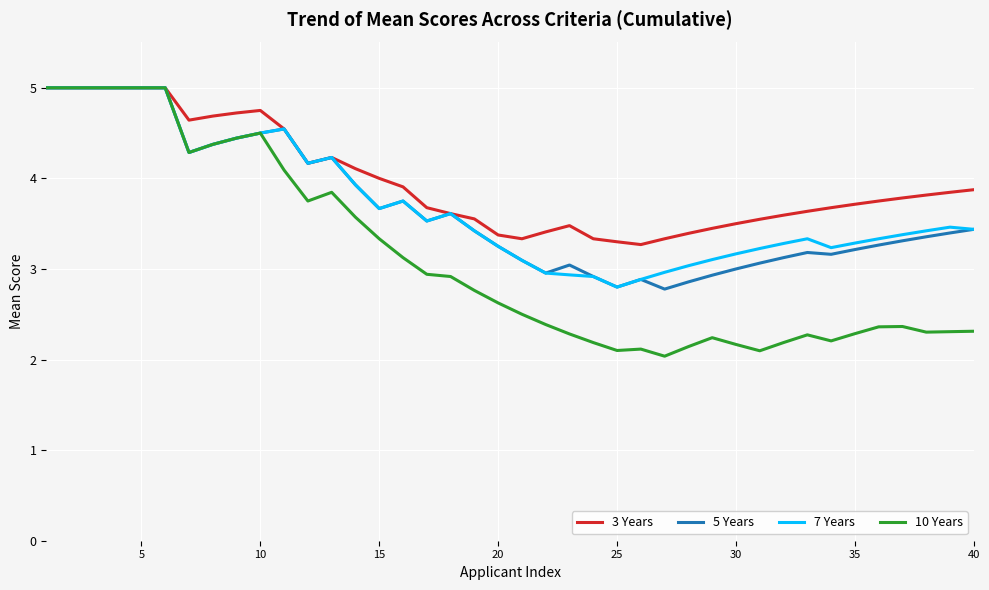

Which series has the largest total across all categories?

3 Years